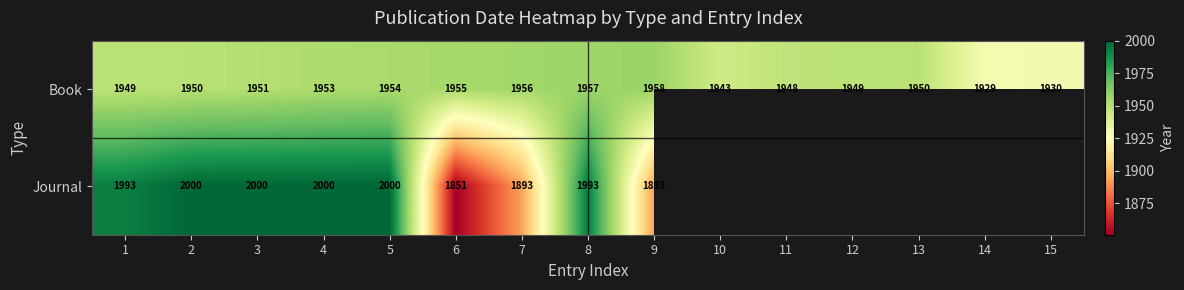

What is the spread (max minus min) of values at 2?

50